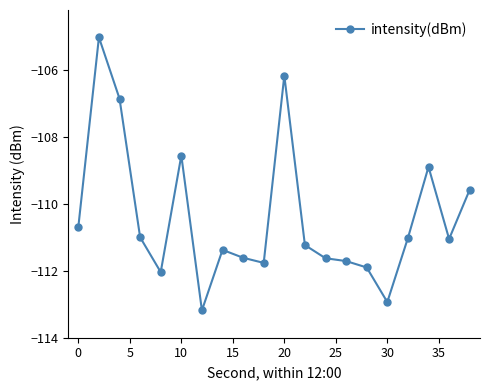

What is the value of the 10th point from the left?

-111.8